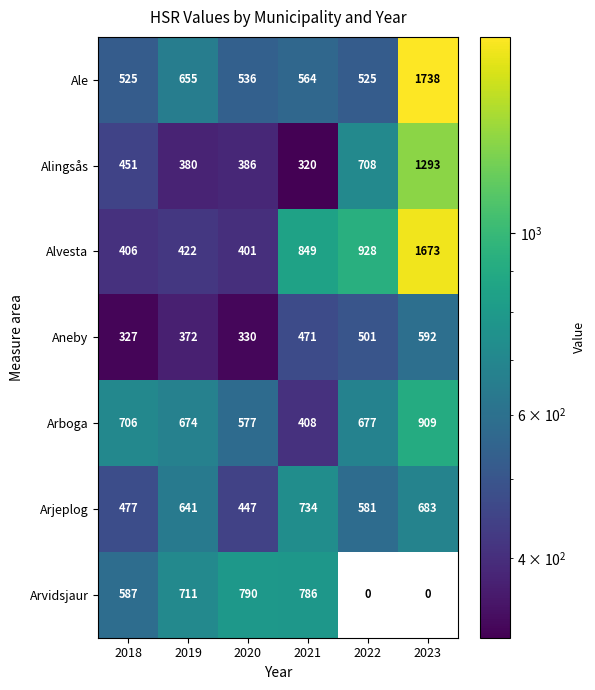

What is the spread (max minus min) of values at 2020?

460